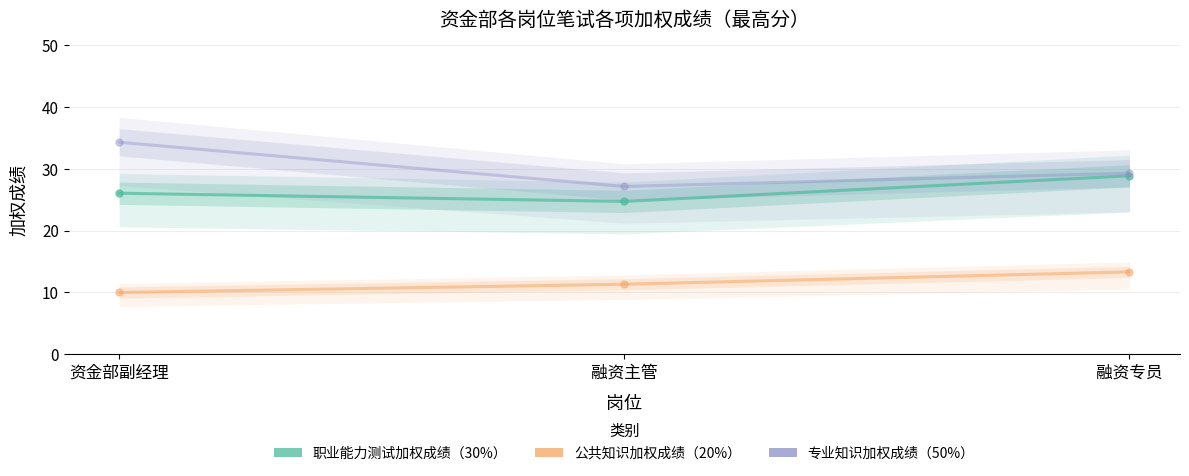

What is the label of the 2nd point from the left?

融资主管